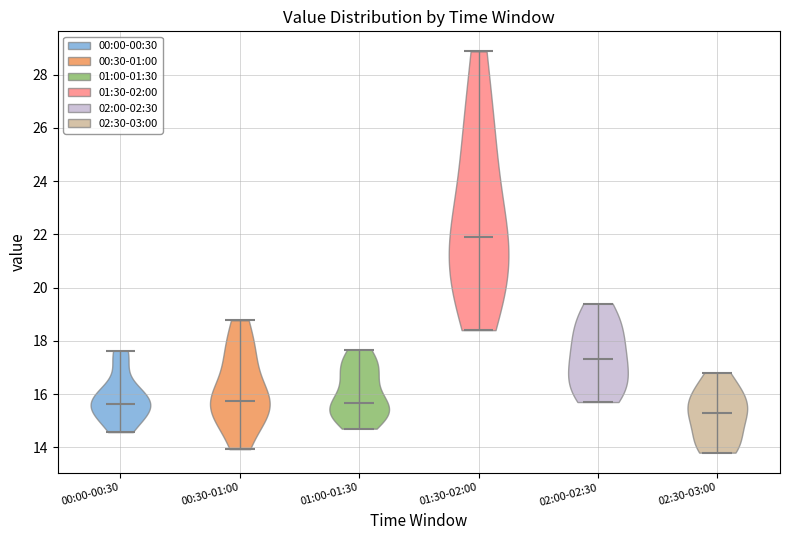

Reading left to right, read every violin against the y-axis: where its median line is, and the lowest and highest points it reaches. The values are not printed on the chart, so give them approximately, as read against the axis.

00:00-00:30: median line 15.6, lowest point 14.6, highest point 17.6
00:30-01:00: median line 15.8, lowest point 14.0, highest point 18.8
01:00-01:30: median line 15.6, lowest point 14.8, highest point 17.6
01:30-02:00: median line 22.0, lowest point 18.4, highest point 28.8
02:00-02:30: median line 17.4, lowest point 15.8, highest point 19.4
02:30-03:00: median line 15.4, lowest point 13.8, highest point 16.8